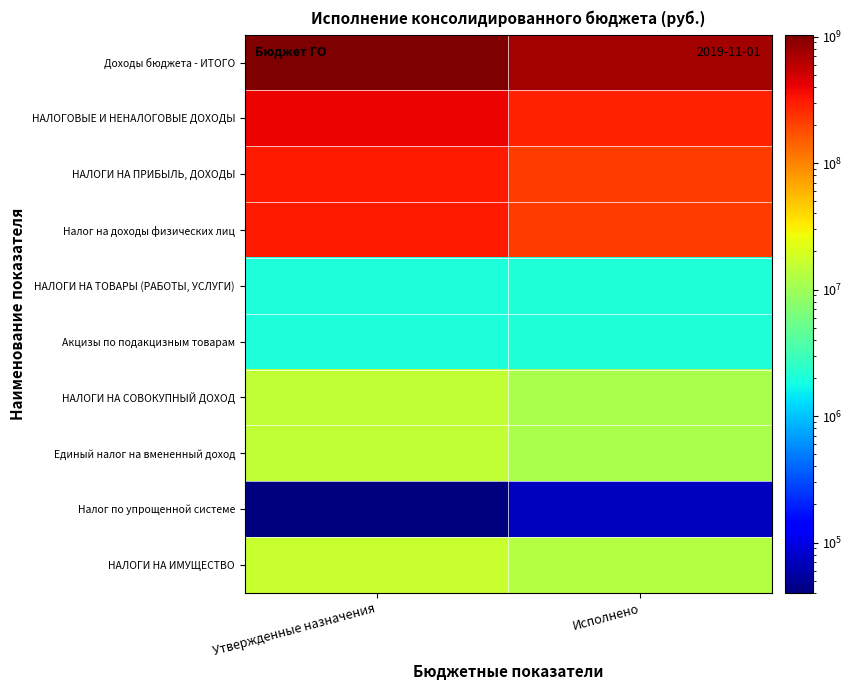

What is the difference between the highest and lowest values at Исполнено?

751523794.1